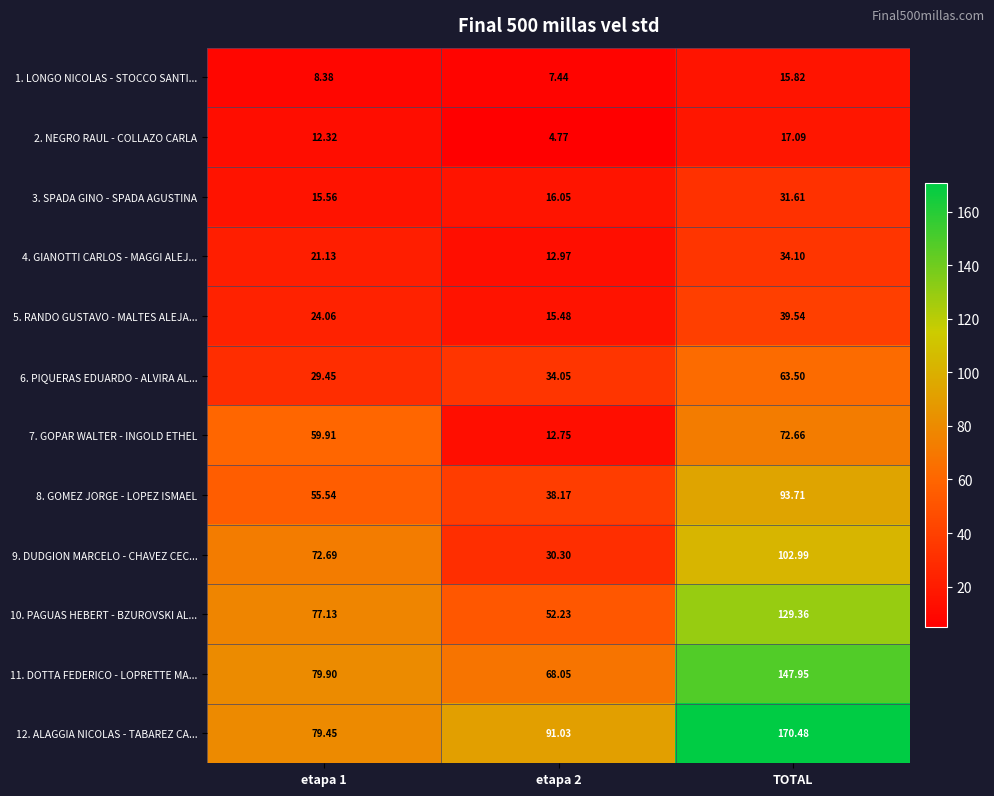

Which series has the largest total across all categories?

12. ALAGGIA NICOLAS - TABAREZ CA...